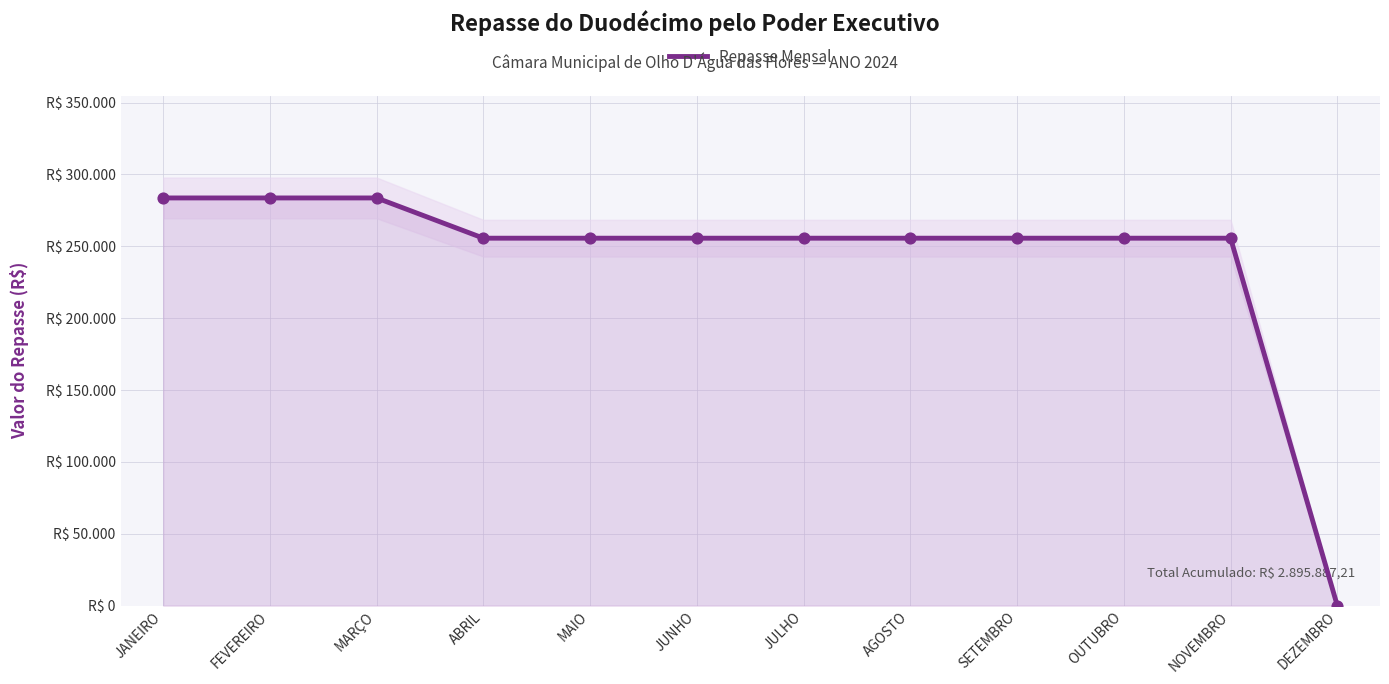

Which has a higher value, SETEMBRO or MARÇO?

MARÇO